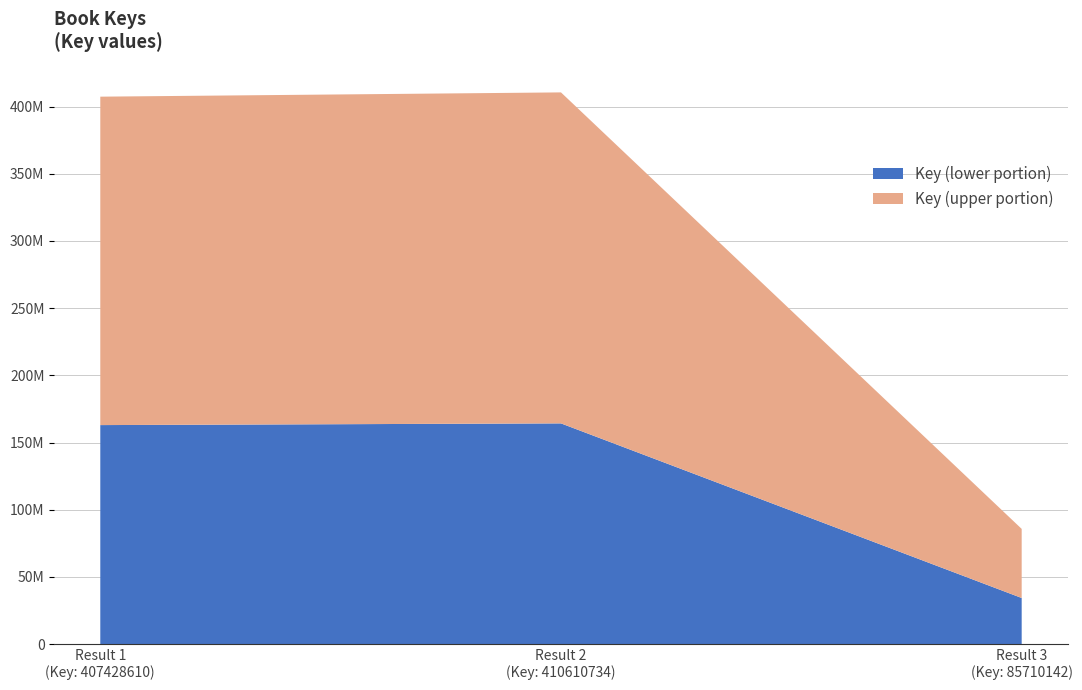

Reading left to right, what are all the values shown in this chart?

407428610	410610734	85710142